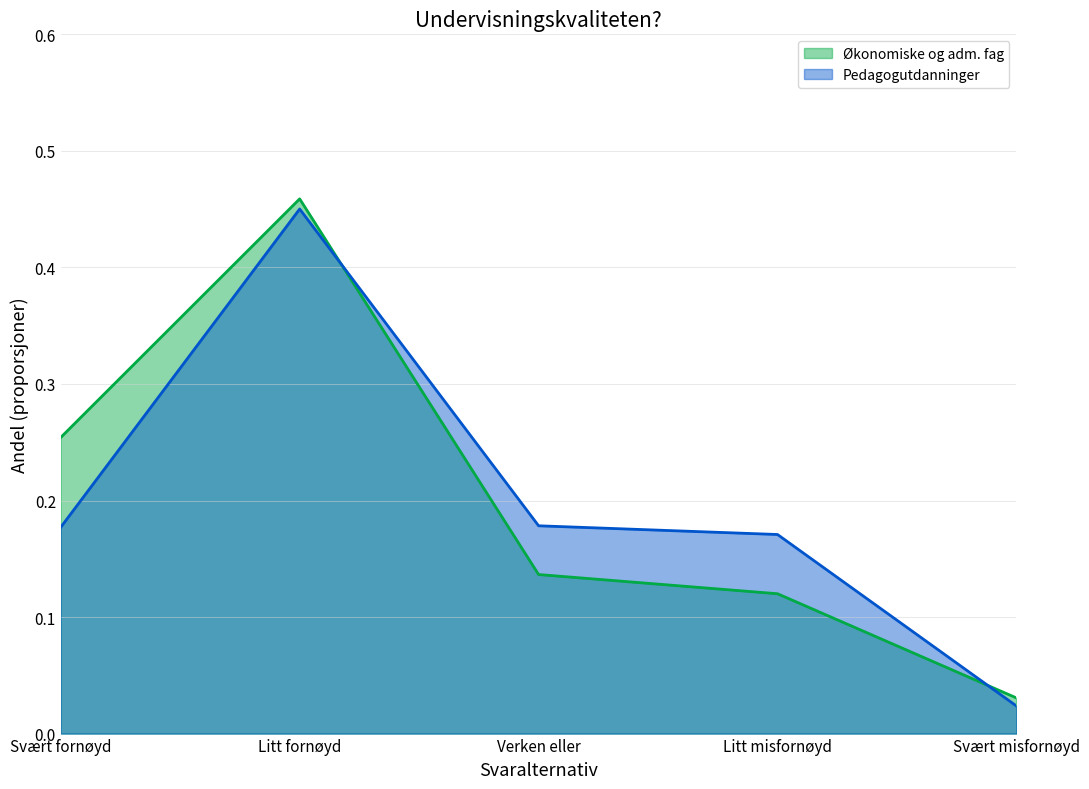

Rank the series at Verken eller from lowest to highest value.

Økonomiske og adm. fag, Pedagogutdanninger